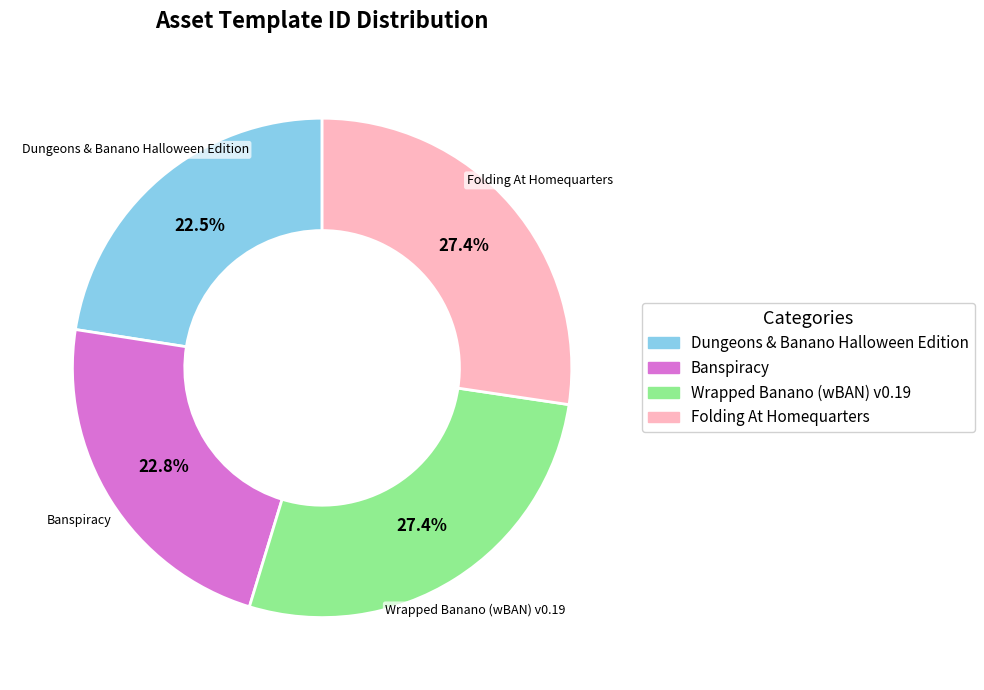

Does Wrapped Banano (wBAN) v0.19 represent more than half of the total?

No